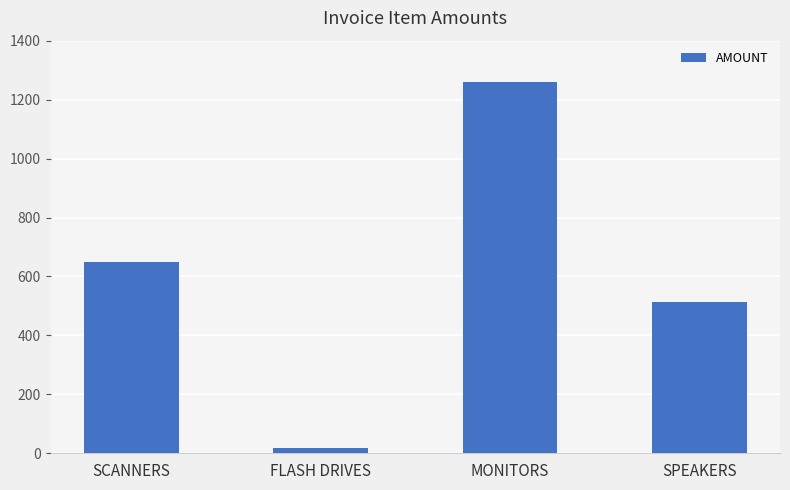

How many data points are less than 649?

2